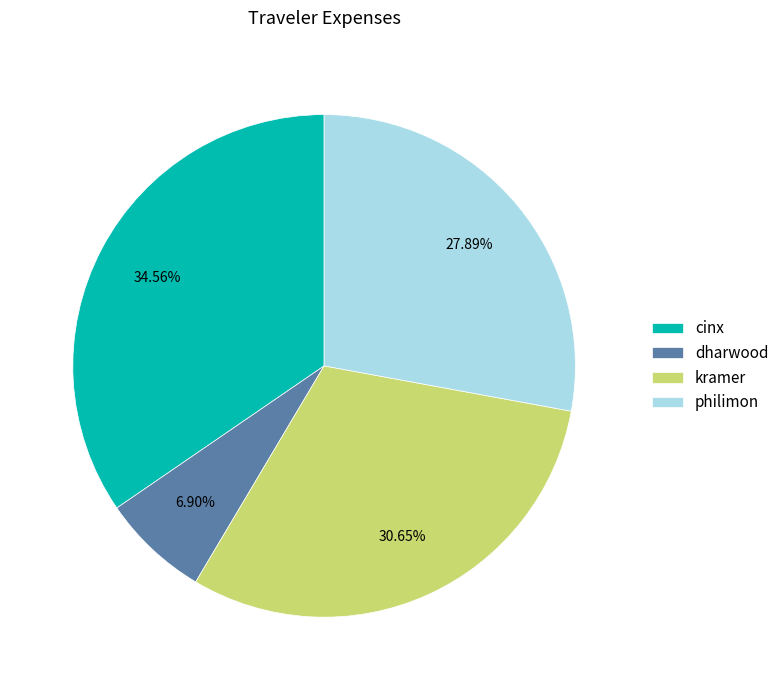

To the nearest percent, what is the difference between the philimon and cinx slice percentages?

7%